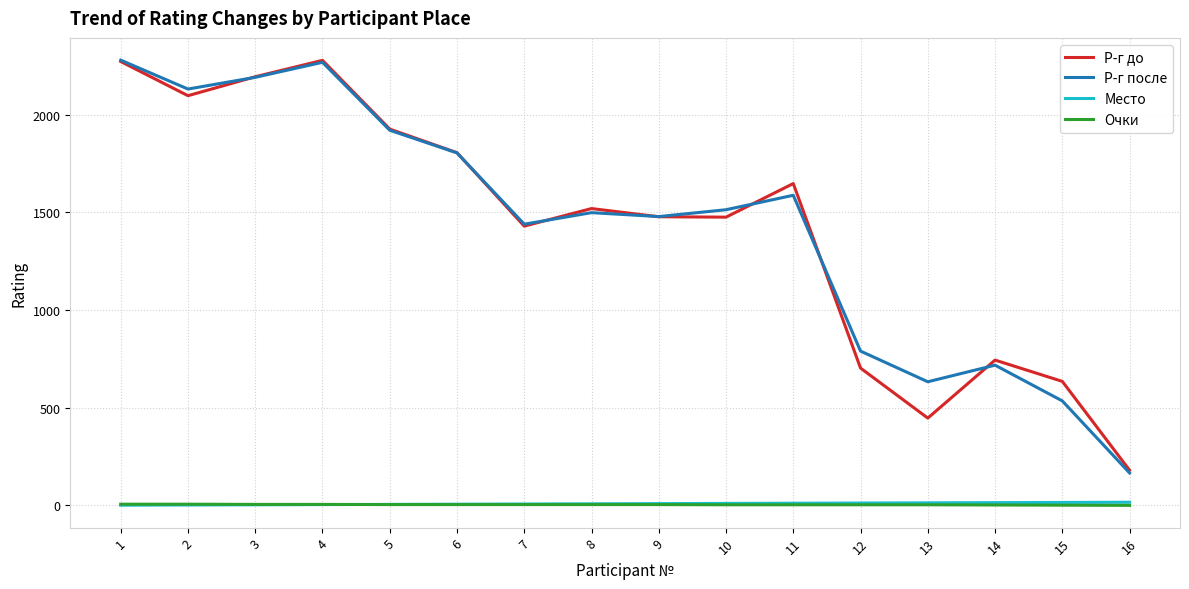

The Очки series shows 6 at 2. True or false?

True